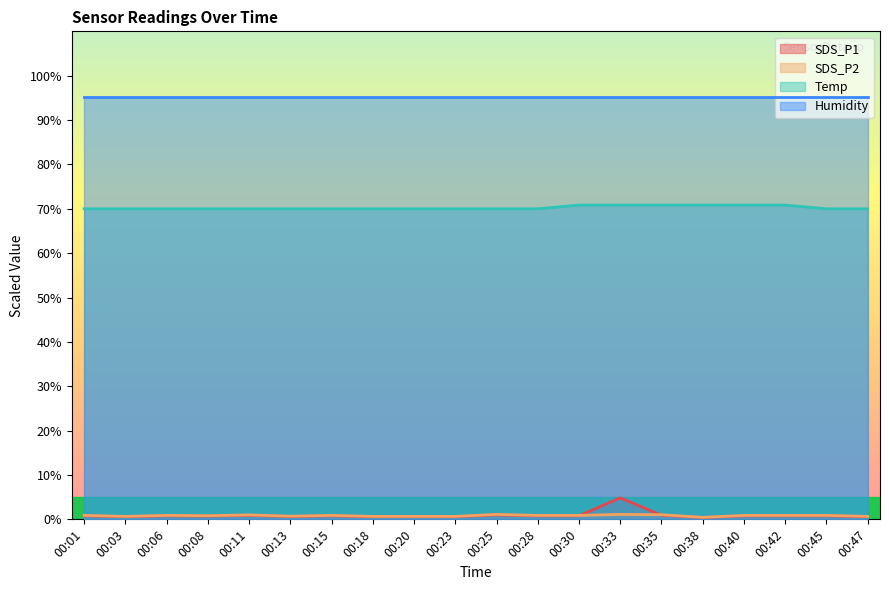

True or false: SDS_P1 has more than 2 interior local peaks.

True